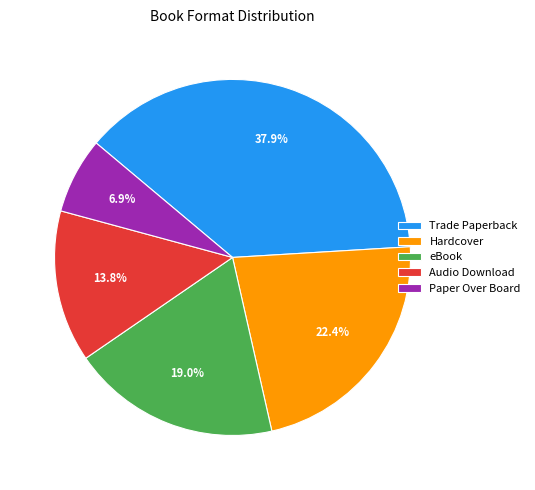

How many segments does this pie chart have?

5